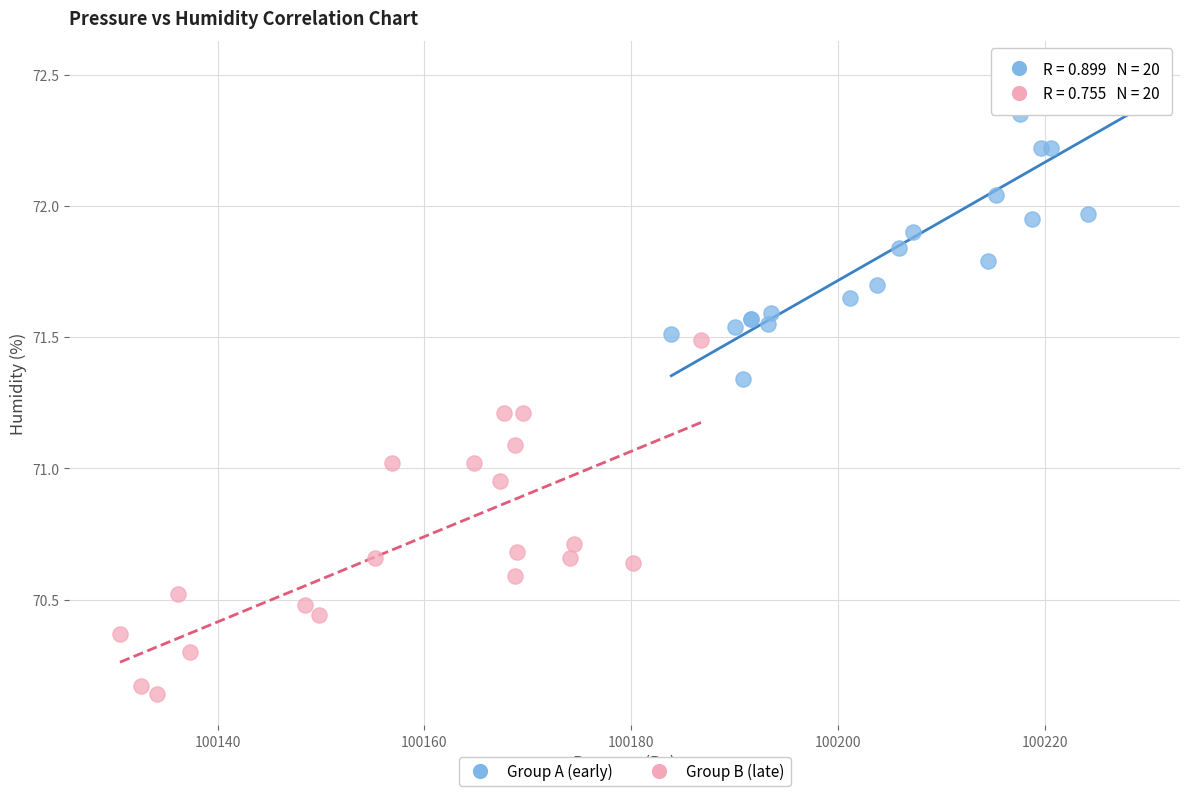

What are all the series names shown in the legend?

Group A (early), Group B (late)